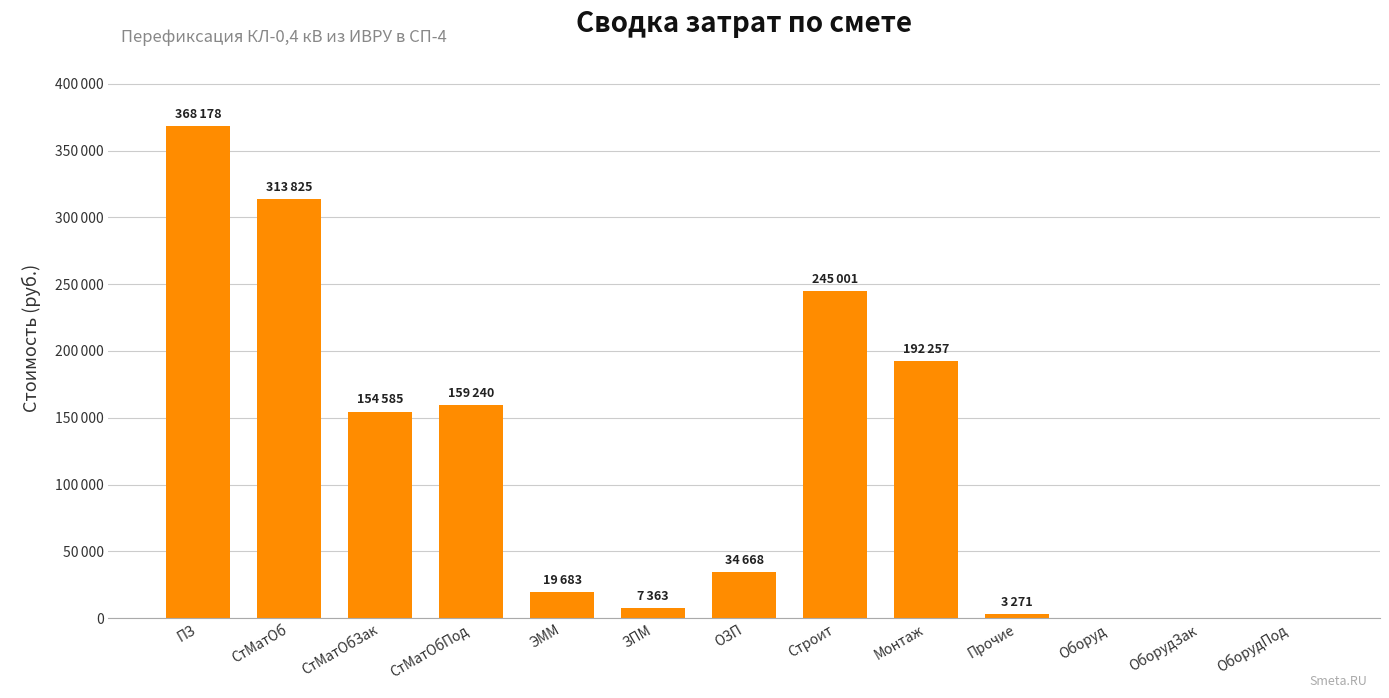

What position from the right is ОборудПод?

1